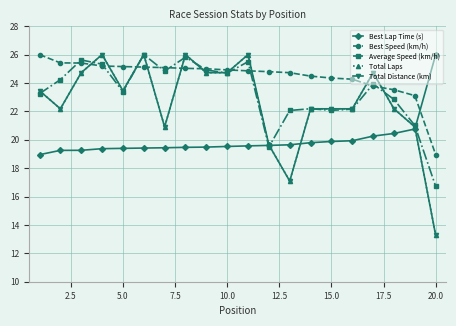

What is the difference between the maximum and minimum values in the Total Distance (km) series?

12.7